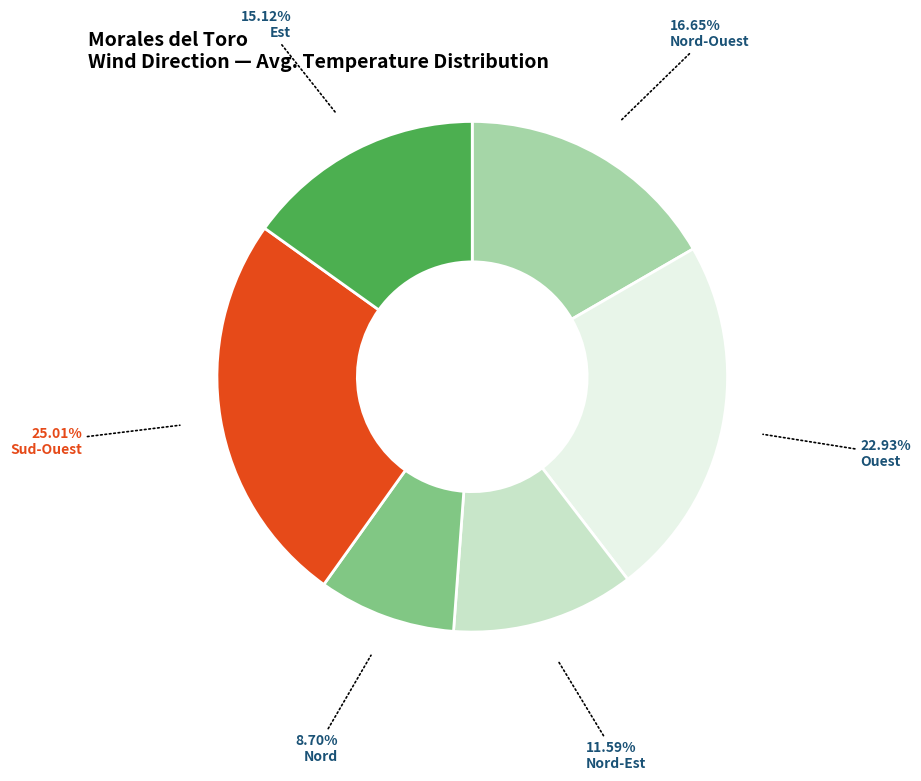

What percentage is the Nord-Est slice, to the nearest percent?

12%